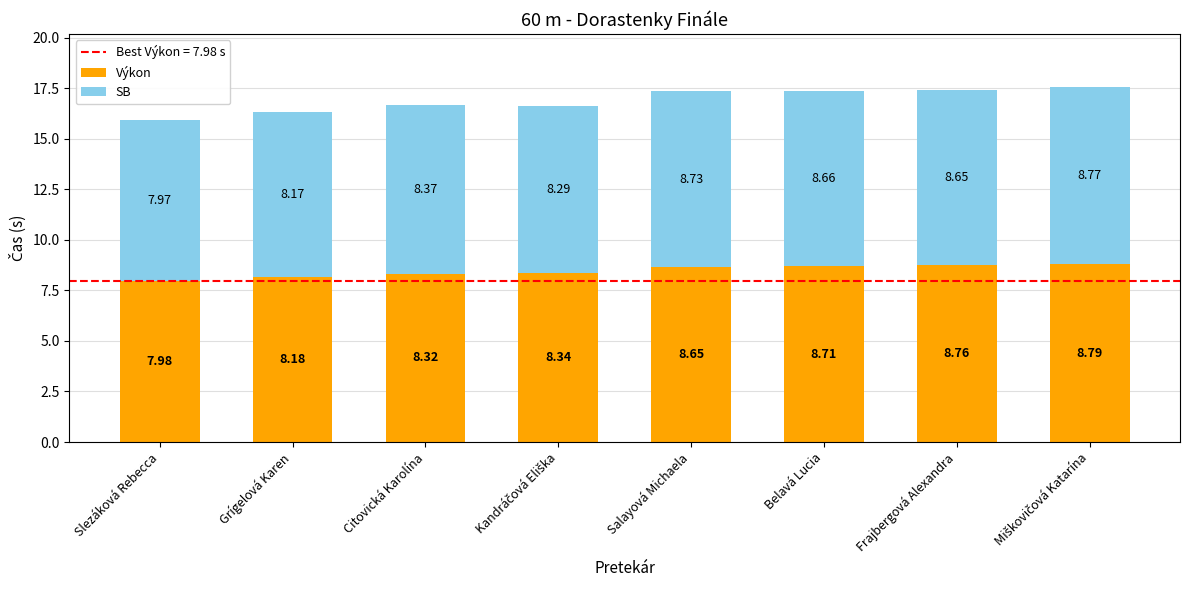

At which label does Výkon reach its minimum?

Slezáková Rebecca